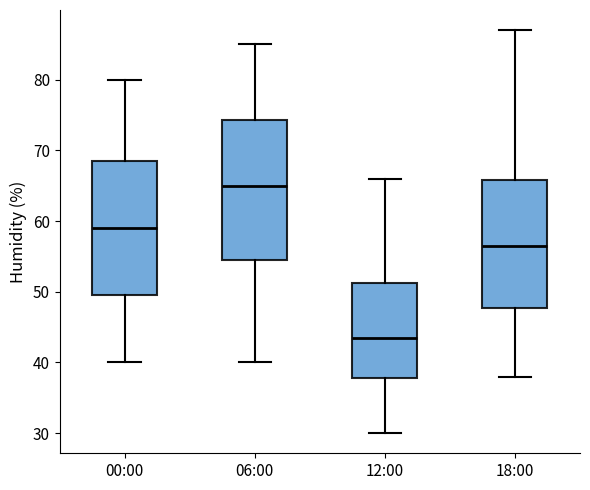

Which box has the lowest median line?

12:00